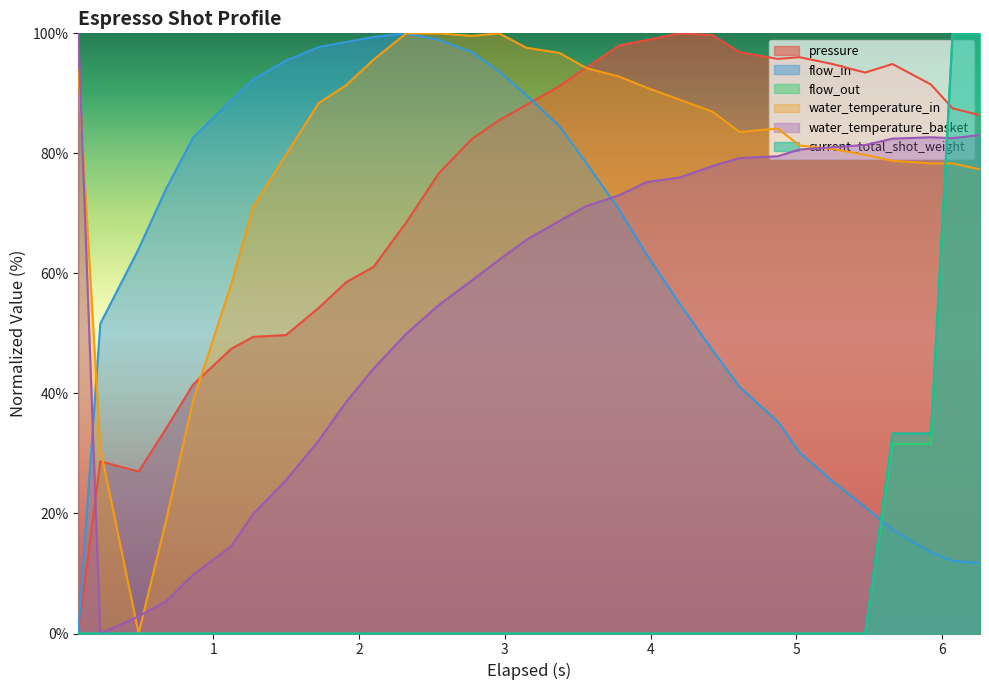

What is the greatest value displayed?

100.0